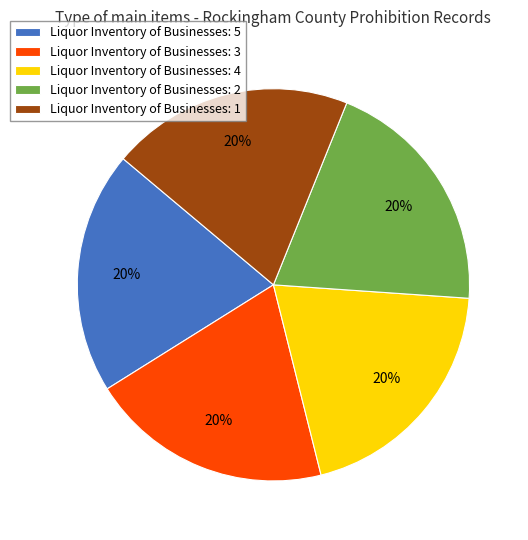

Combined, do Liquor Inventory of Businesses: 5 and Liquor Inventory of Businesses: 2 account for over 50%?

No